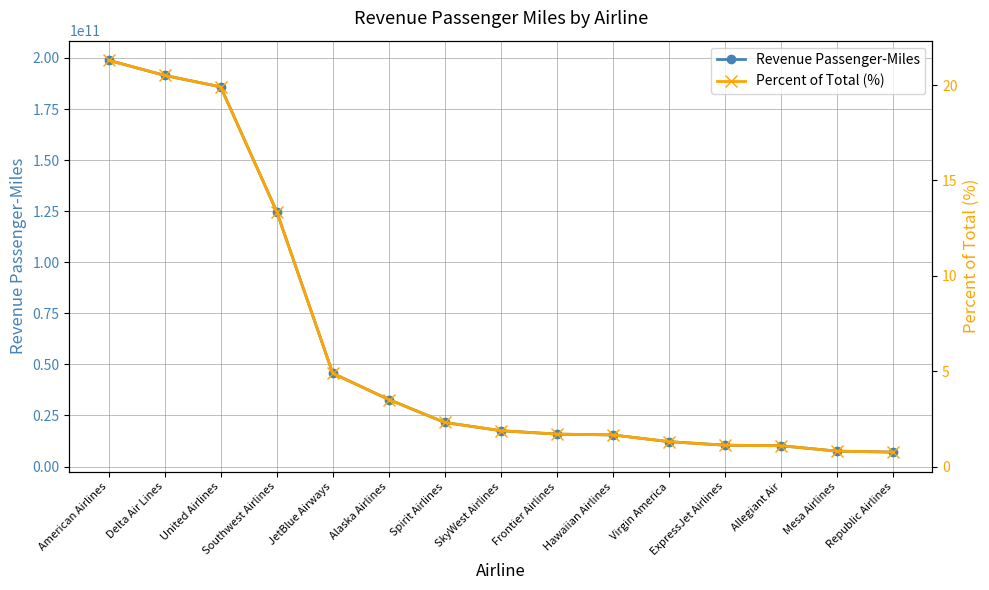

Rank the series by their maximum value, from highest to lowest.

Revenue Passenger-Miles, Percent of Total (%)